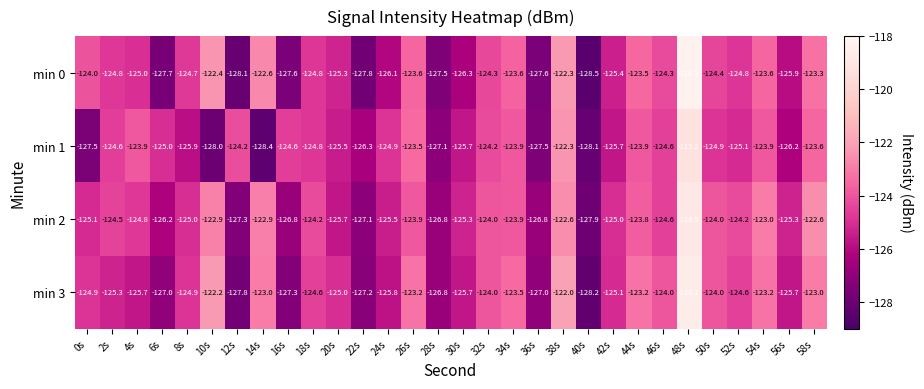

Between 16s and 26s, which series saw the biggest shift?

min 3